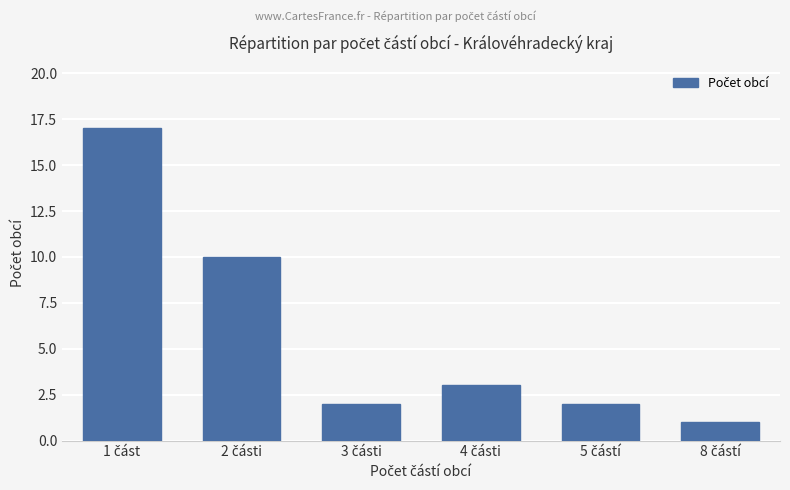

What is the difference between the maximum and minimum values?

16